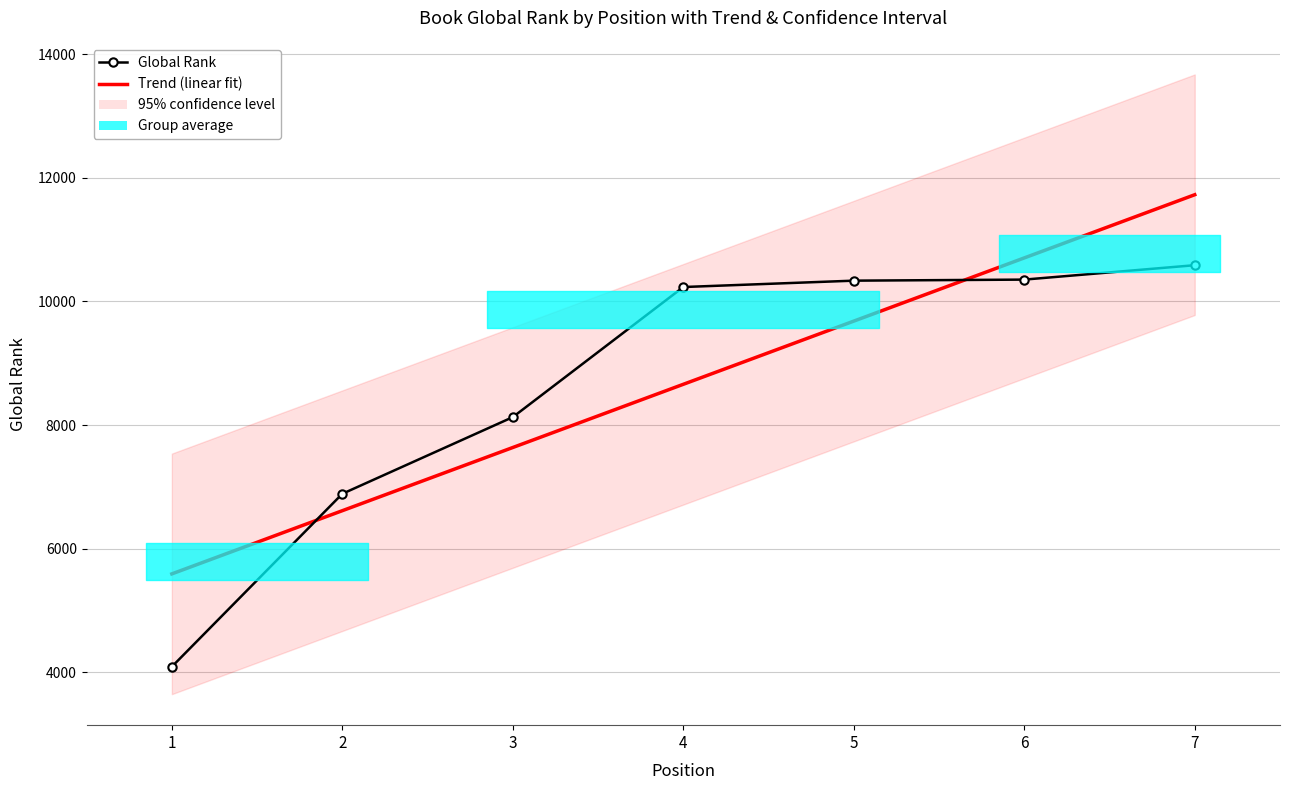

Which series ends up on top after the final intersection of Global Rank and Trend – Global Rank (linear)?

Trend – Global Rank (linear)